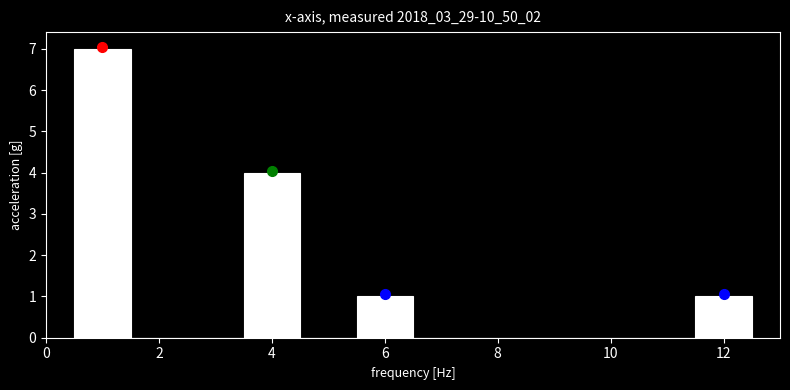

Reading left to right, list every bar in this chart as the range it spans on the x-axis followed by its height. Neither the bar edges nor the heights are printed on the chart, so give them approximately, as read against the axes.

0.5 to 1.5: 7
1.5 to 2.5: 0
2.5 to 3.5: 0
3.5 to 4.5: 4
4.5 to 5.5: 0
5.5 to 6.5: 1
6.5 to 7.5: 0
7.5 to 8.5: 0
8.5 to 9.5: 0
9.5 to 10.5: 0
10.5 to 11.5: 0
11.5 to 12.5: 1